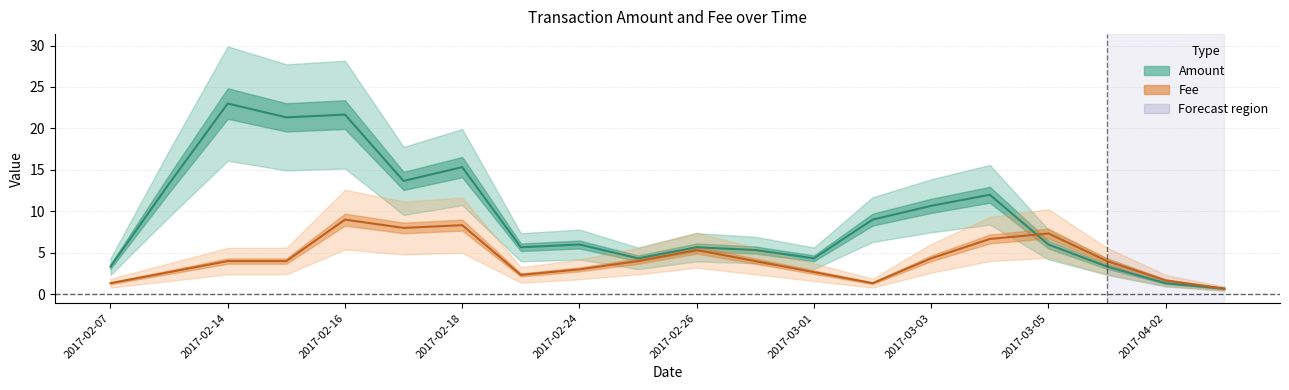

What is the difference between the second highest and second lowest values in the Fee series?

7.0